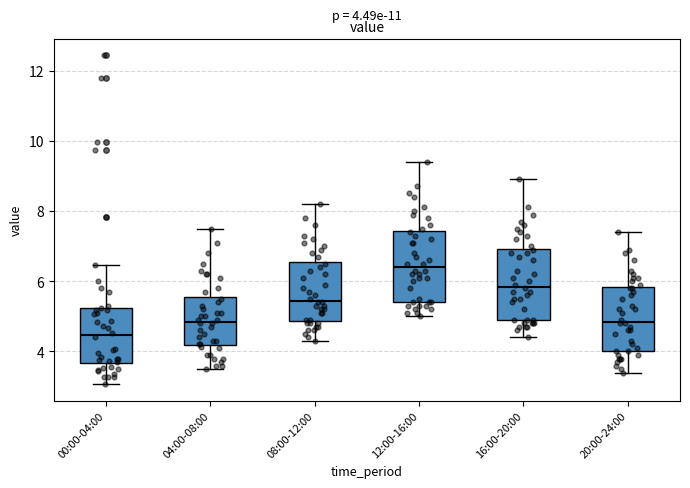

Which box's median line is the highest?

12:00-16:00